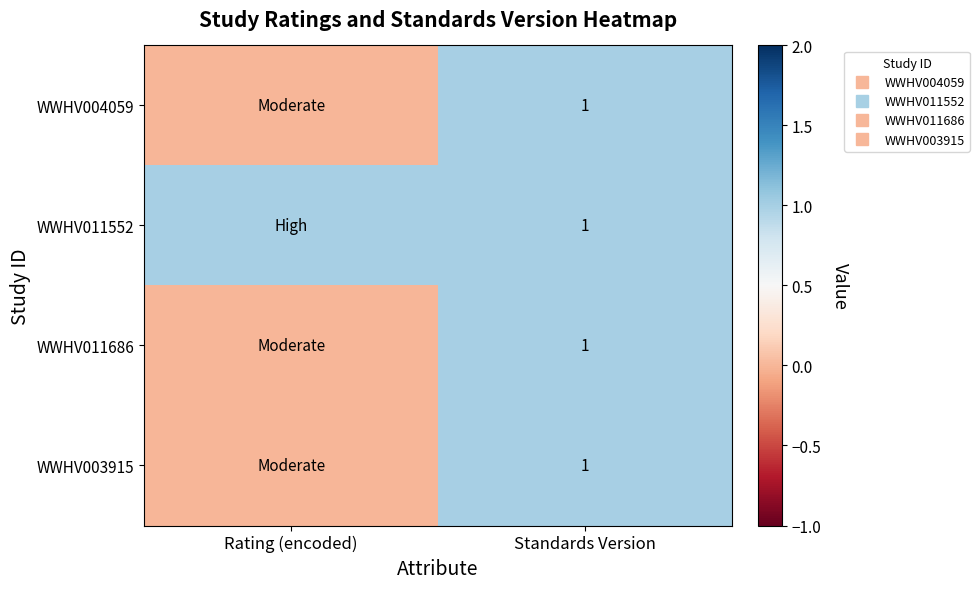

The value of WWHV004059 at Rating (encoded) is 0. True or false?

False